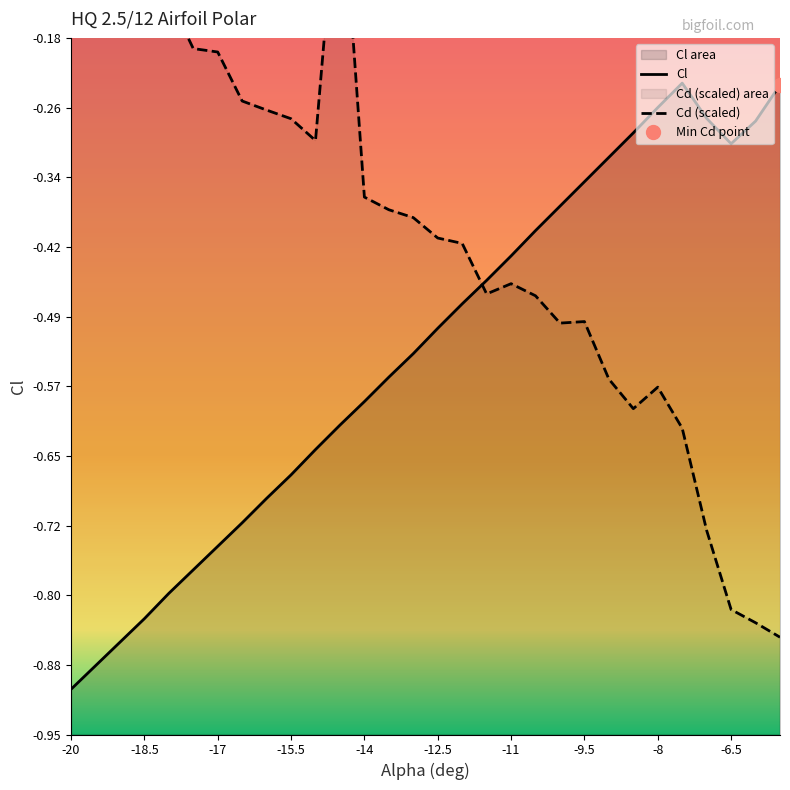

True or false: Cl has more than 0 interior local peaks.

True